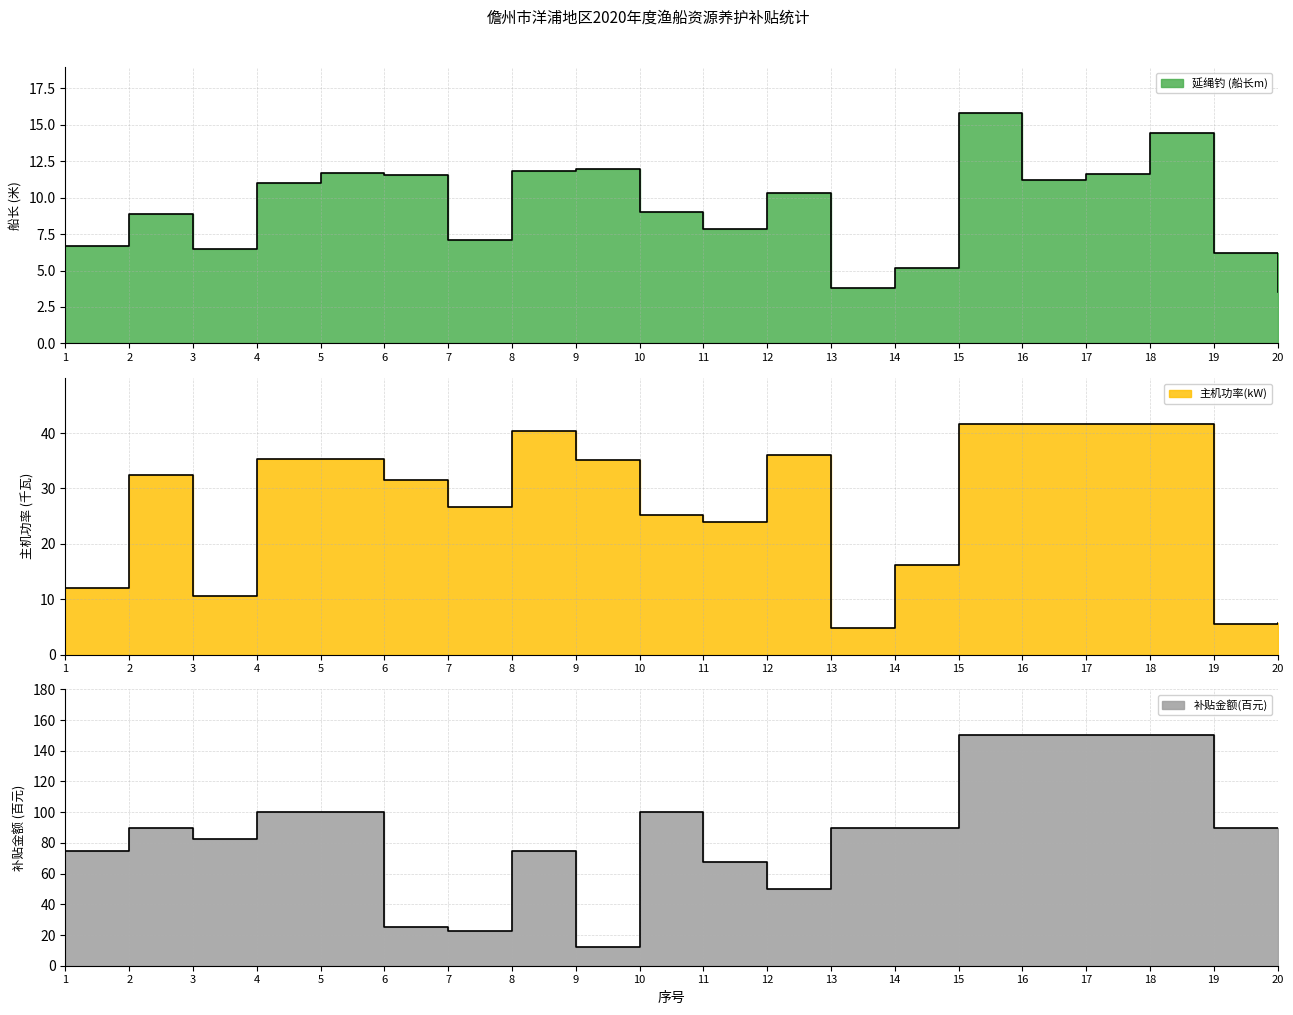

Reading left to right, what are all the values shown in this chart?

延绳钓 (船长m): 1=6.7	2=8.9	3=6.5	4=11.0	5=11.7	6=11.6	7=7.1	8=11.8	9=11.9	10=9.0	11=7.8	12=10.3	13=3.8	14=5.2	15=15.8	16=11.2	17=11.6	18=14.4	19=6.2	20=3.5
主机功率(kW): 1=12.1	2=32.4	3=10.5	4=35.3	5=35.3	6=31.6	7=26.7	8=40.4	9=35.2	10=25.2	11=24.0	12=36.0	13=4.8	14=16.2	15=41.6	16=41.6	17=41.6	18=41.6	19=5.6	20=5.7
补贴金额(百元): 1=75.0	2=90.0	3=82.5	4=100.0	5=100.0	6=25.0	7=22.5	8=75.0	9=12.5	10=100.0	11=67.5	12=50.0	13=90.0	14=90.0	15=150.0	16=150.0	17=150.0	18=150.0	19=90.0	20=90.0